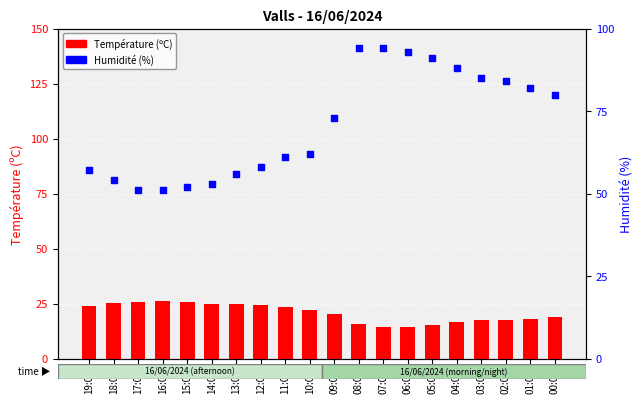

Which series reaches the minimum Y coordinate?

Température (ºC)